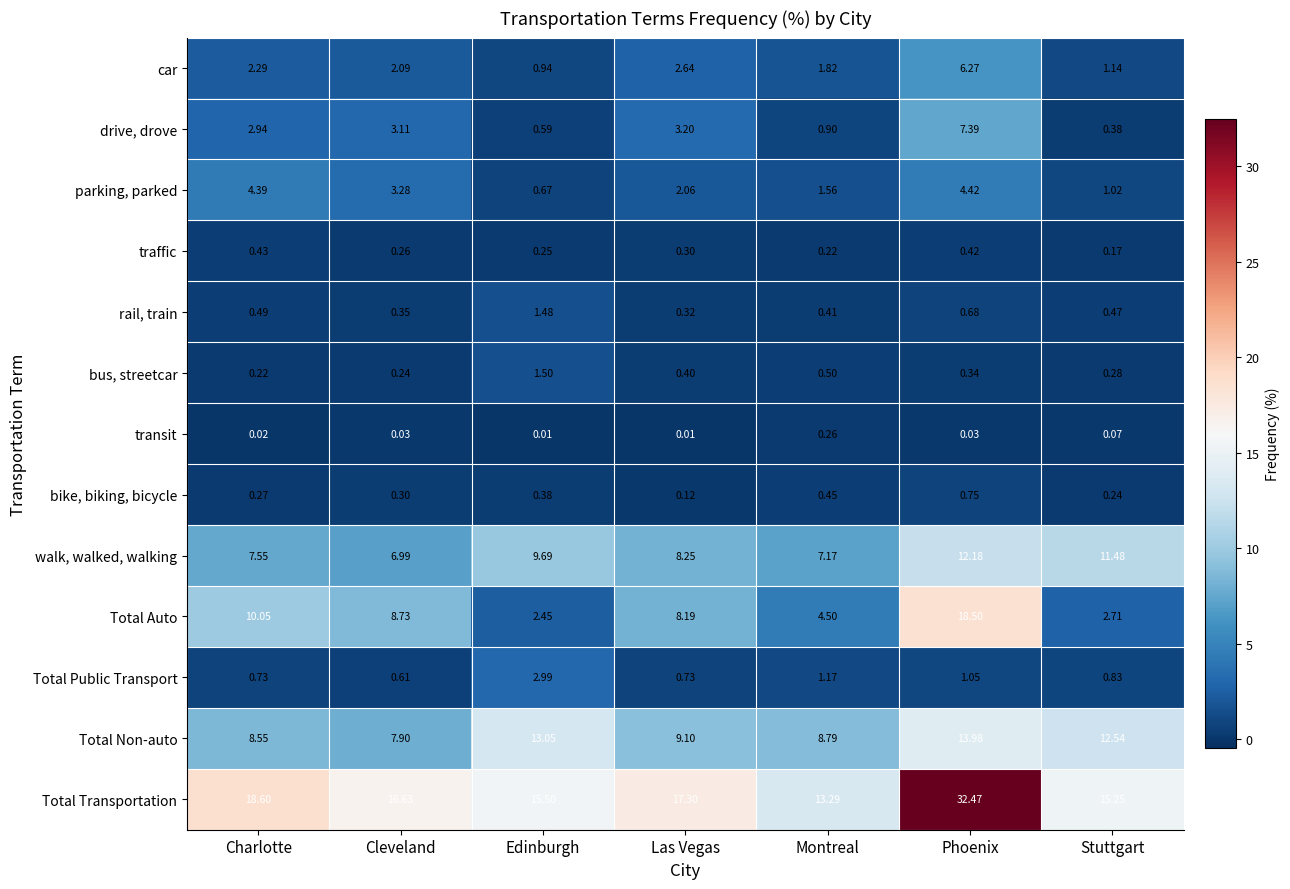

Where is Total Auto nearest to the value 10?

Charlotte